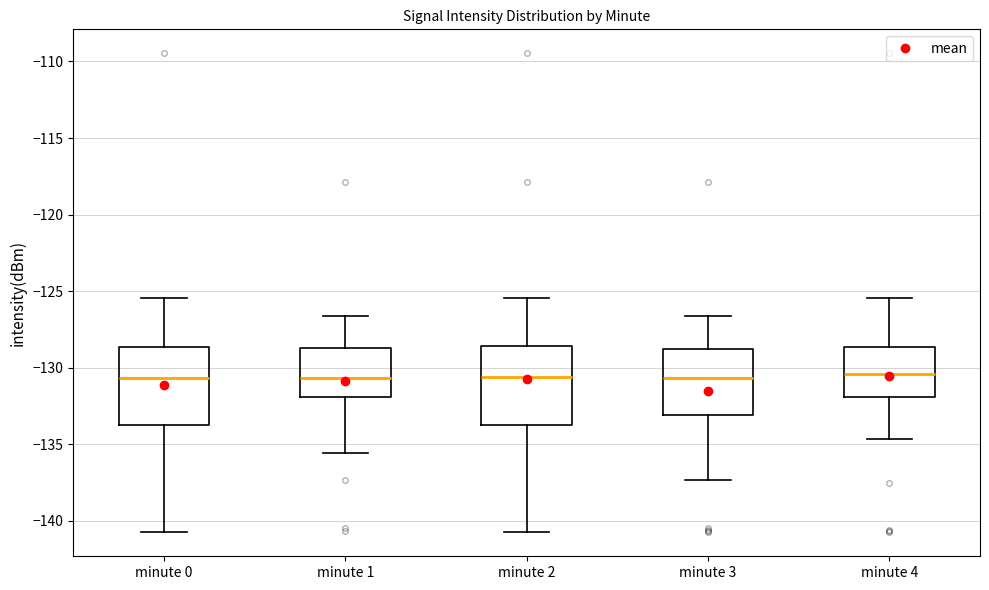

Reading left to right, read every box against the y-axis: the position of its median line, the range the box covers, and the ends of its whiskers. The values are not printed on the chart, so give them approximately, as read against the axis.

minute 0: median -130.5, box -134.0 to -128.5, whiskers -141.0 to -125.5
minute 1: median -130.5, box -132.0 to -128.5, whiskers -135.5 to -126.5
minute 2: median -130.5, box -134.0 to -128.5, whiskers -141.0 to -125.5
minute 3: median -130.5, box -133.0 to -129.0, whiskers -137.5 to -126.5
minute 4: median -130.5, box -132.0 to -128.5, whiskers -134.5 to -125.5